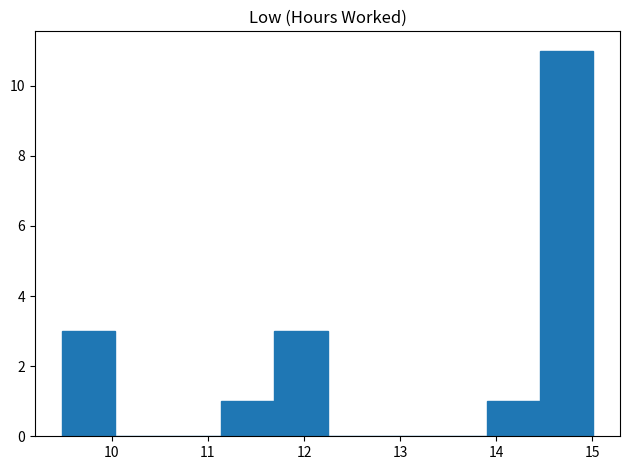

What is the height of the bar covering 14.5 to 15.0 on the x-axis? Neither the bar edges nor the heights are printed on the chart, so give them approximately, as read against the axes.

11